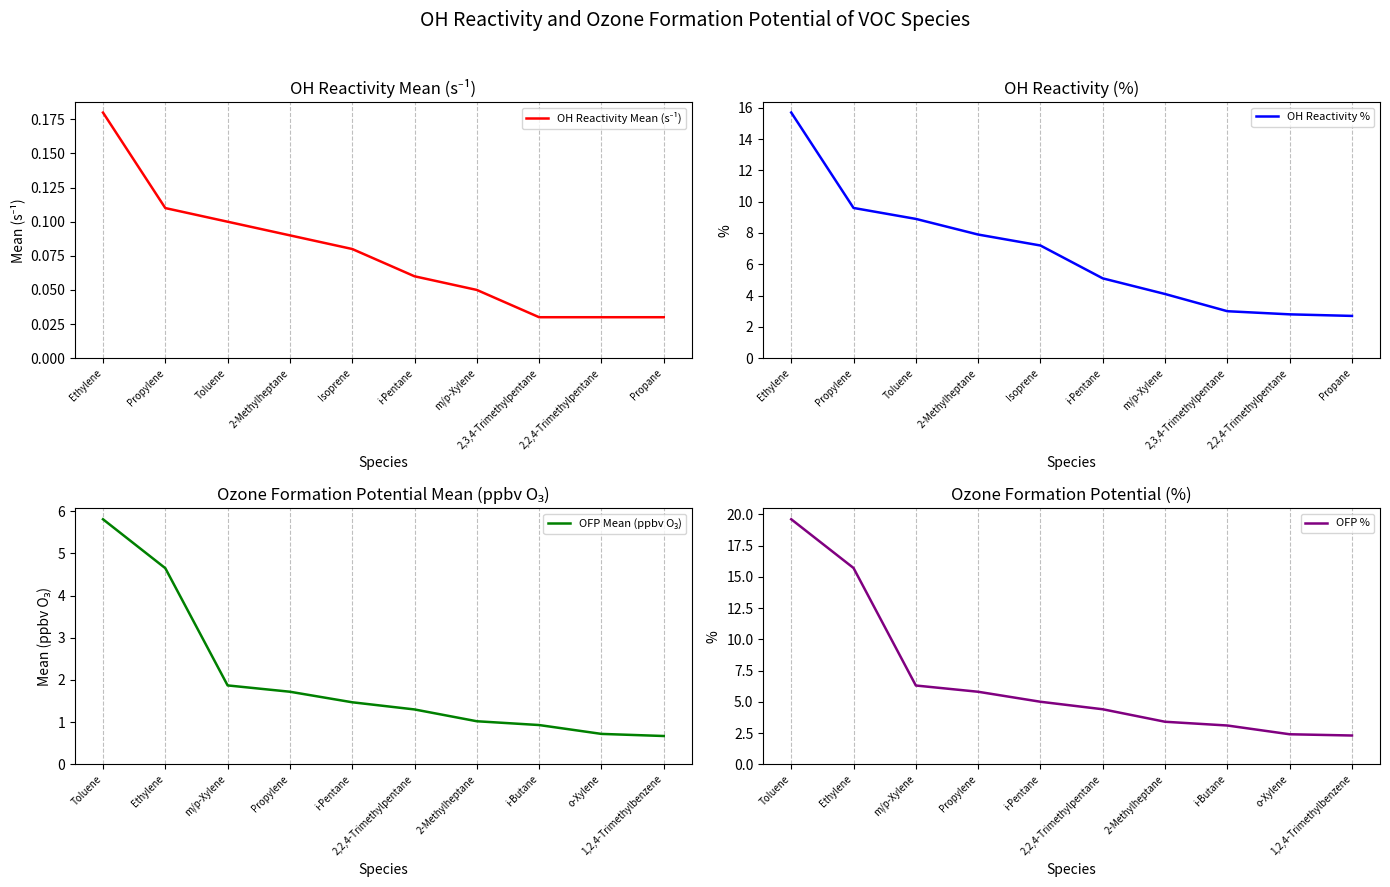

How many data points does each series have?

10